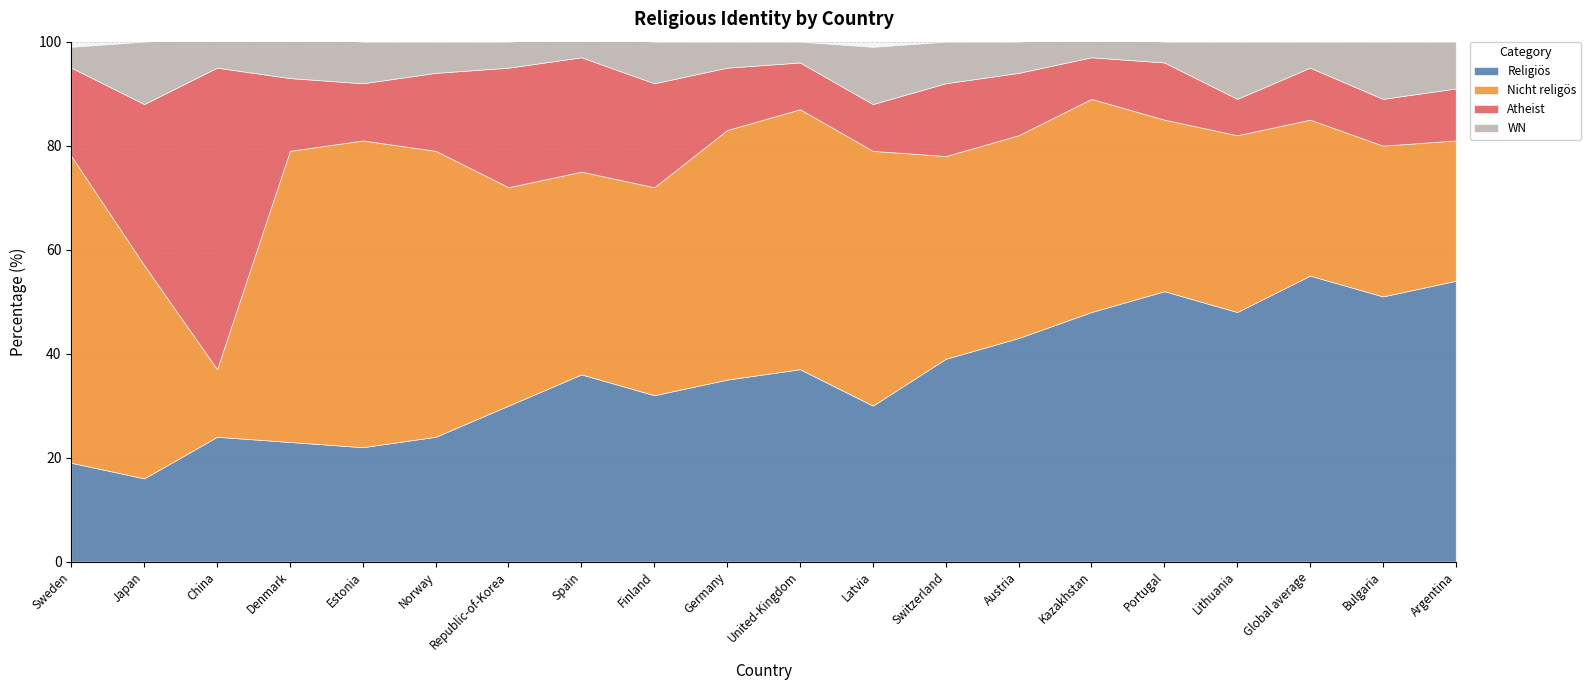

List the series in order of their peak value, highest first.

Nicht religös, Atheist, Religiös, WN